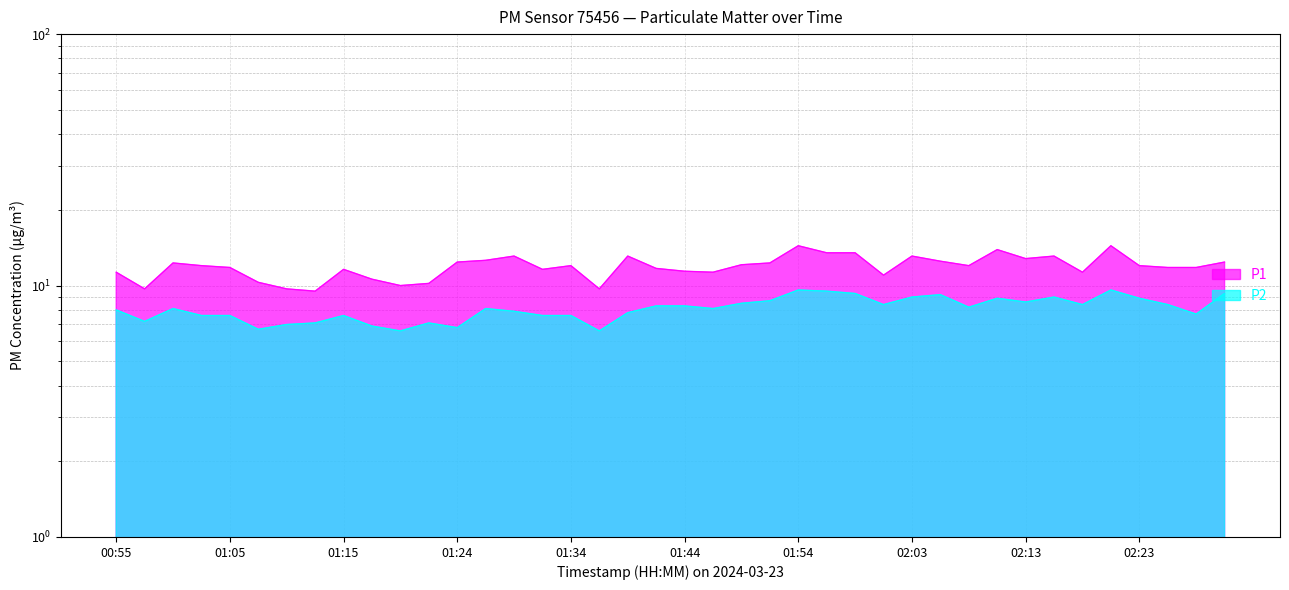

Read the P2 value at 01:32.

7.6